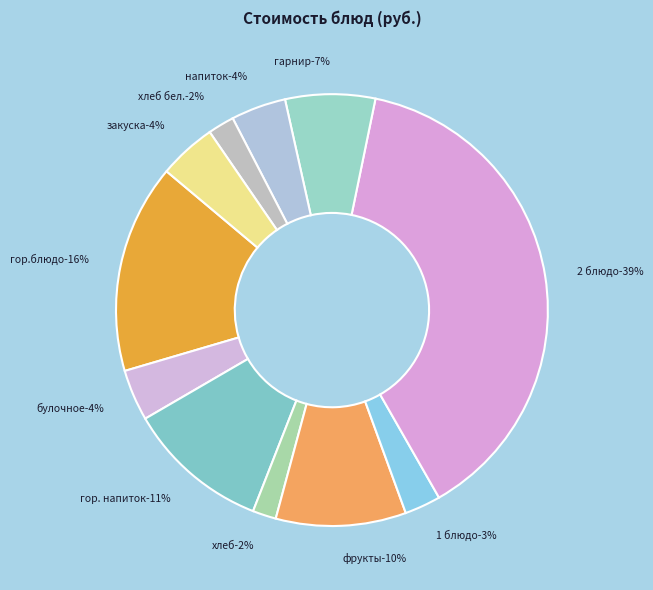

What percentage do фрукты and 2 блюдо together represent?

48.3%